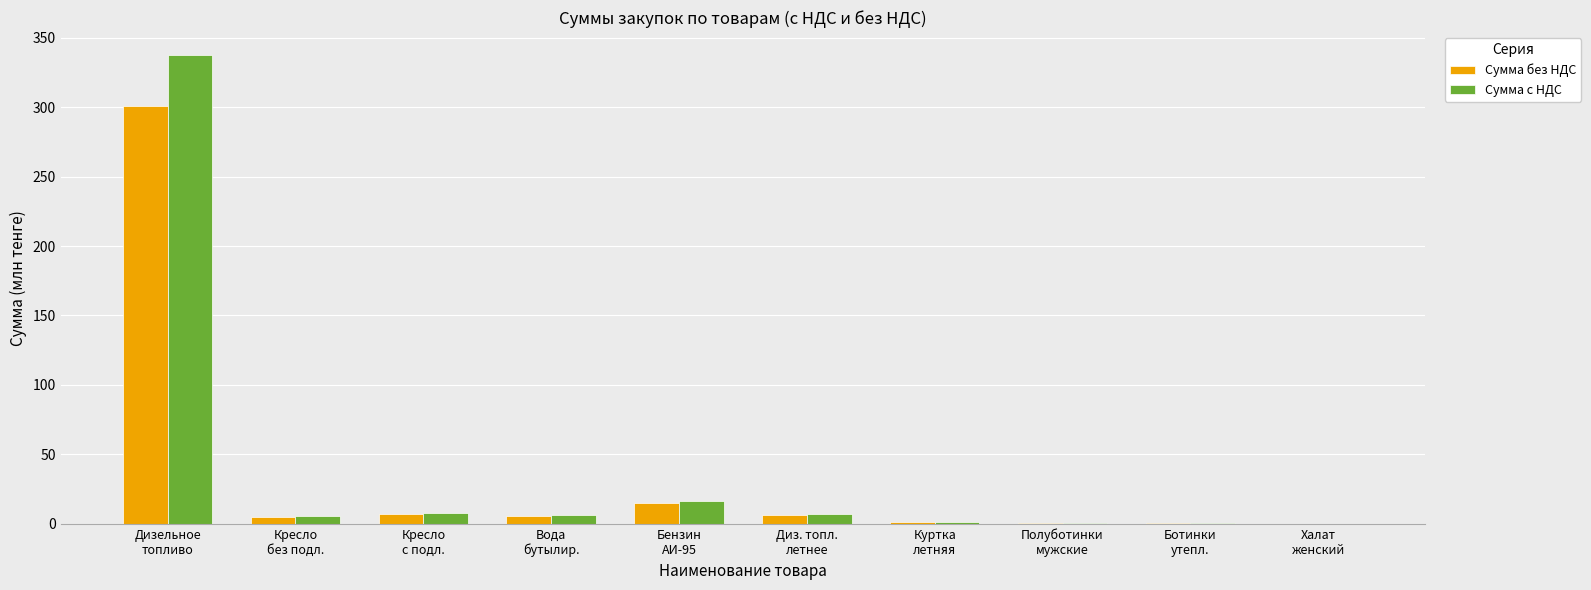

What is the sum of all Сумма без НДС values?

342.5